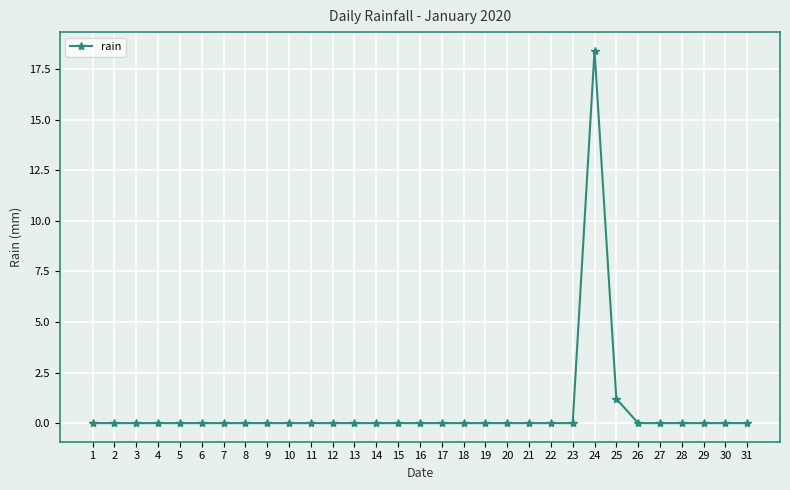

What is the average value?

0.6